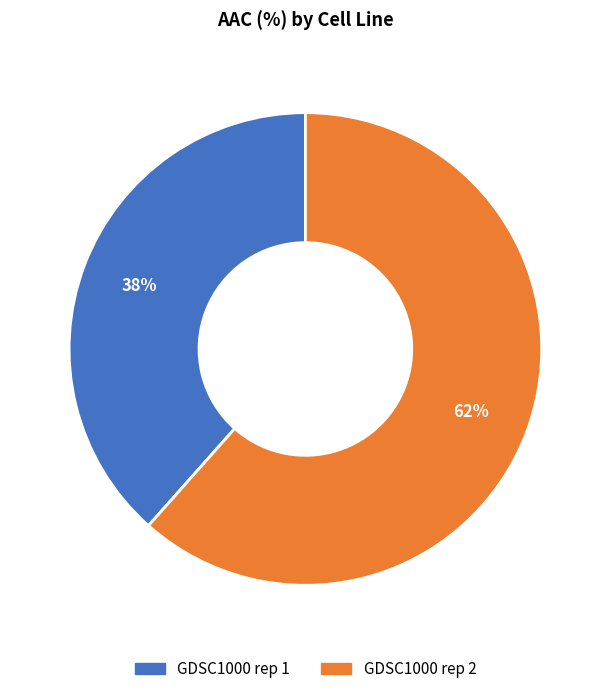

Is the sum of GDSC1000 rep 1 and GDSC1000 rep 2 greater than half?

Yes